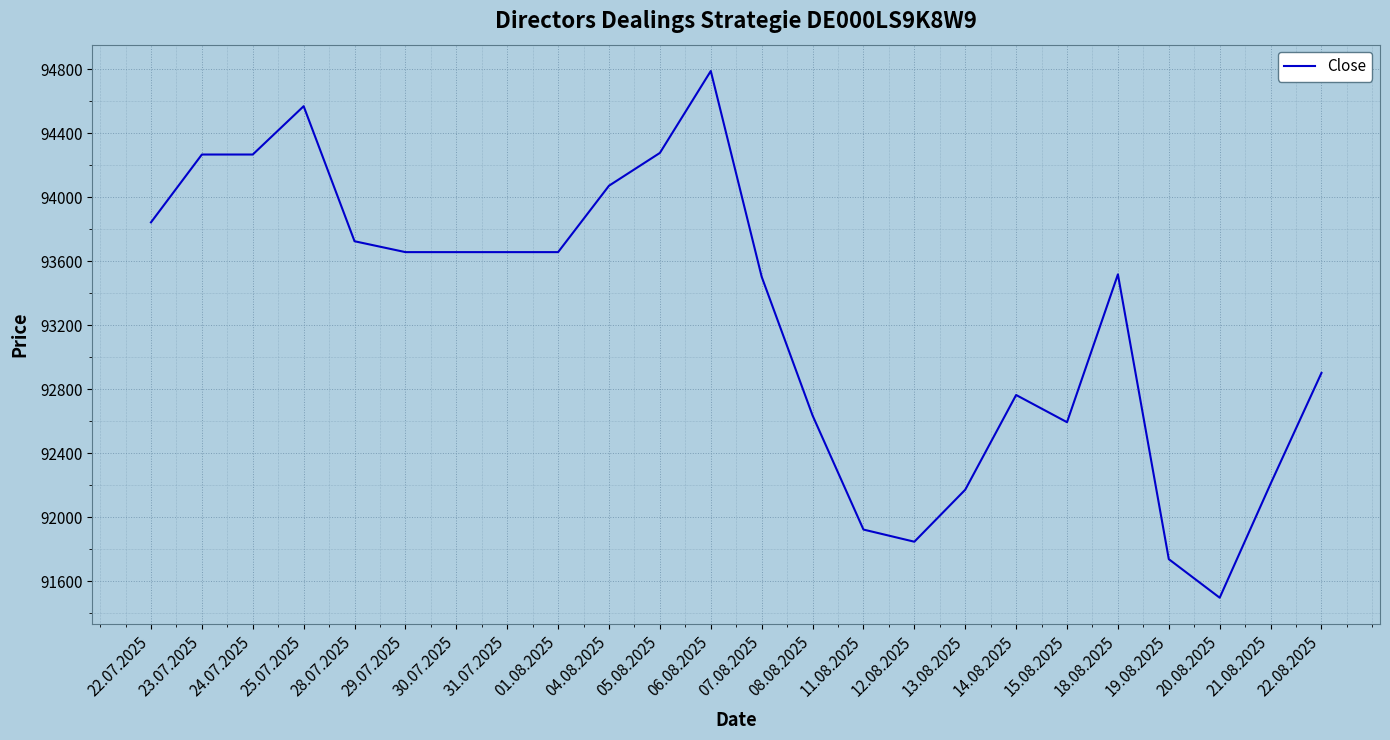

At which label is the value closest to 93144?

22.08.2025